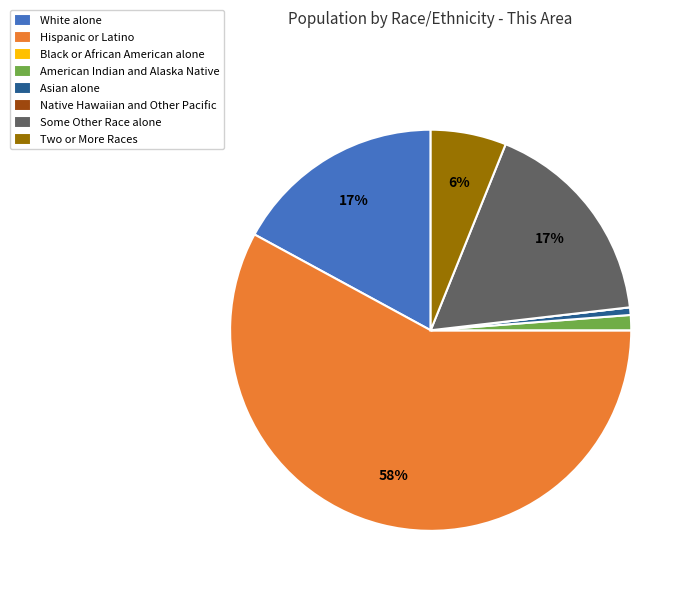

The Asian alone slice represents 9% of the pie. True or false?

False